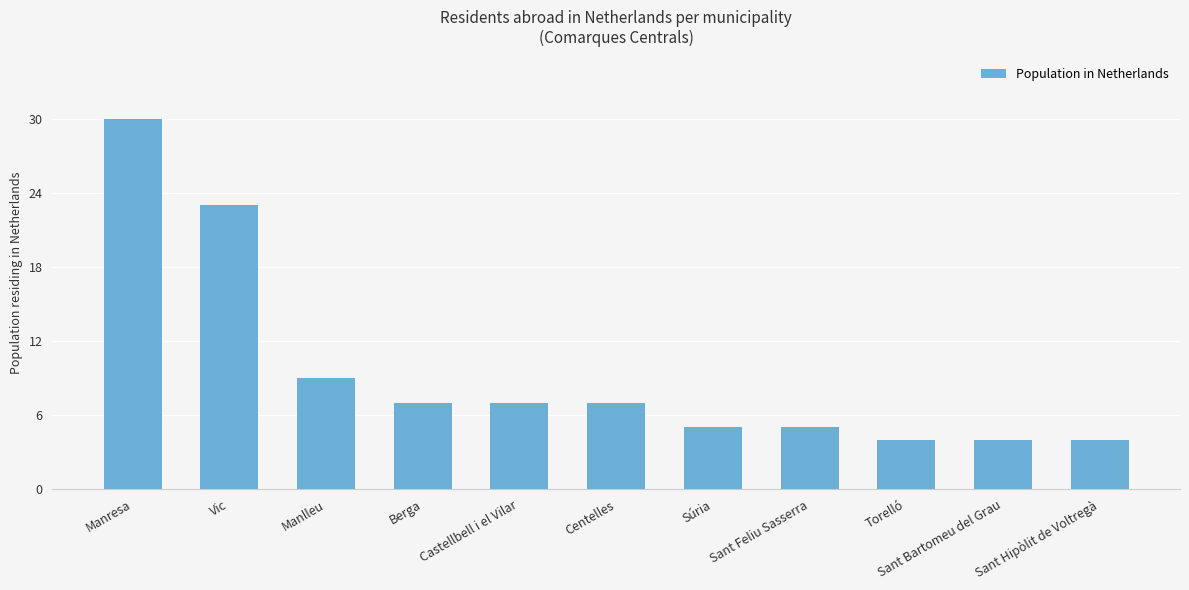

At which label is the value closest to 17?

Vic